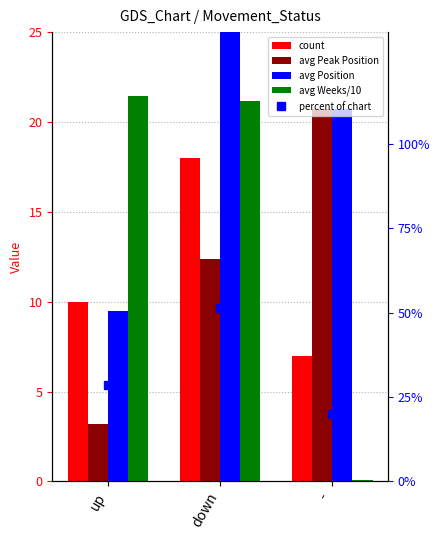

What is the maximum value shown in the chart?

51.4